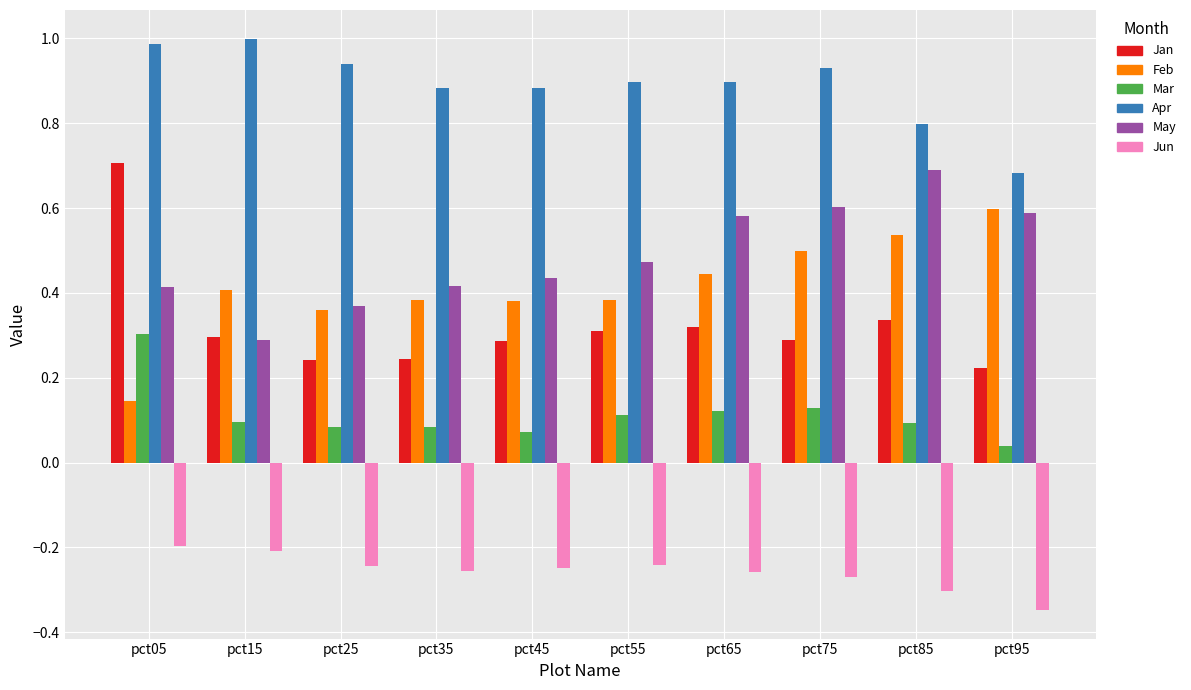

What are all the series names shown in the legend?

Jan, Feb, Mar, Apr, May, Jun